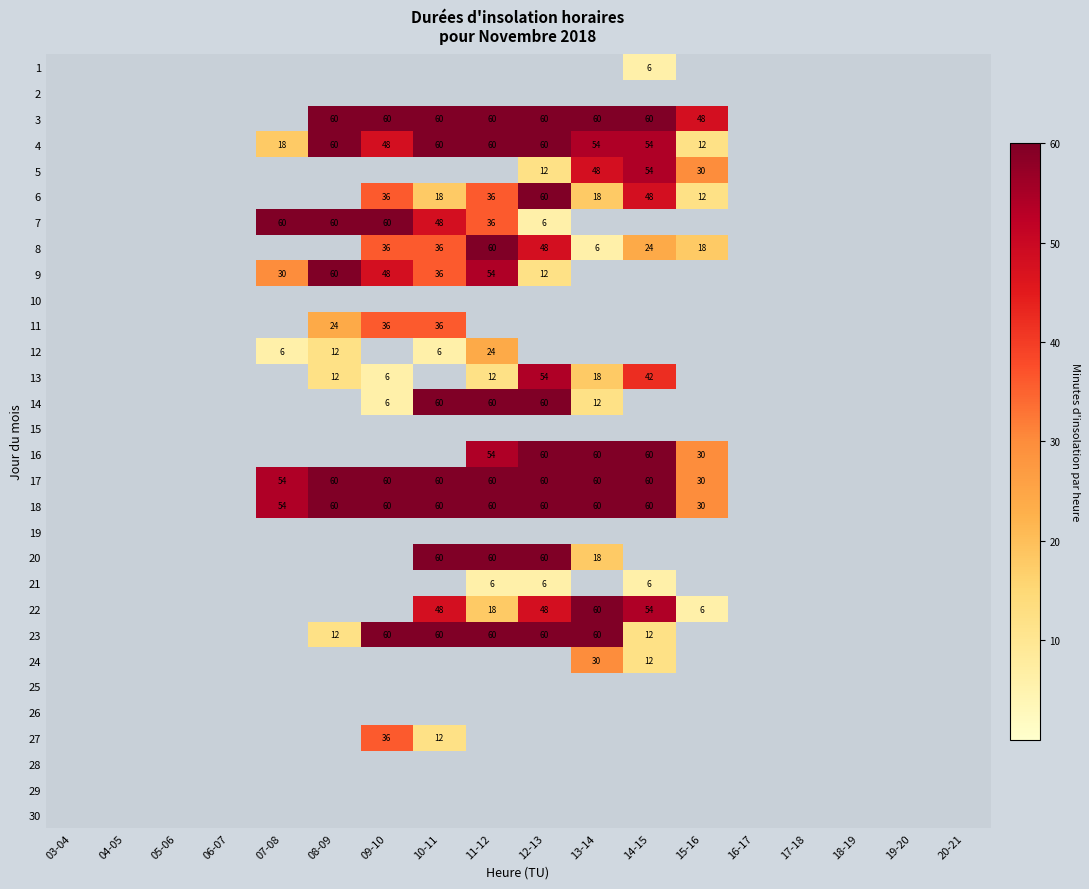

Is the value of 7 at 11-12 greater than the value of 20 at 13-14?

Yes